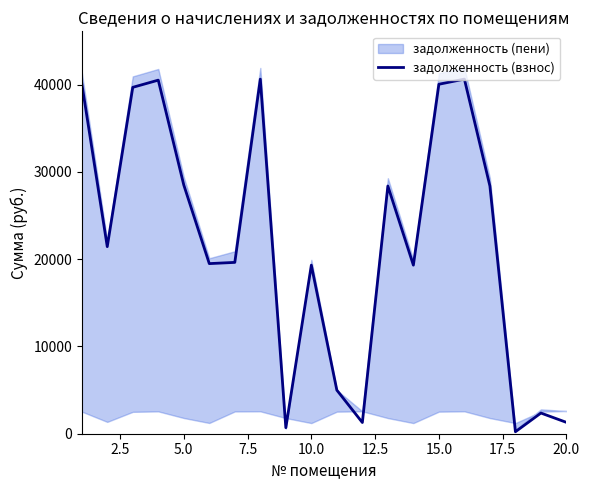

What is the maximum value for задолженность (взнос)?

40638.2